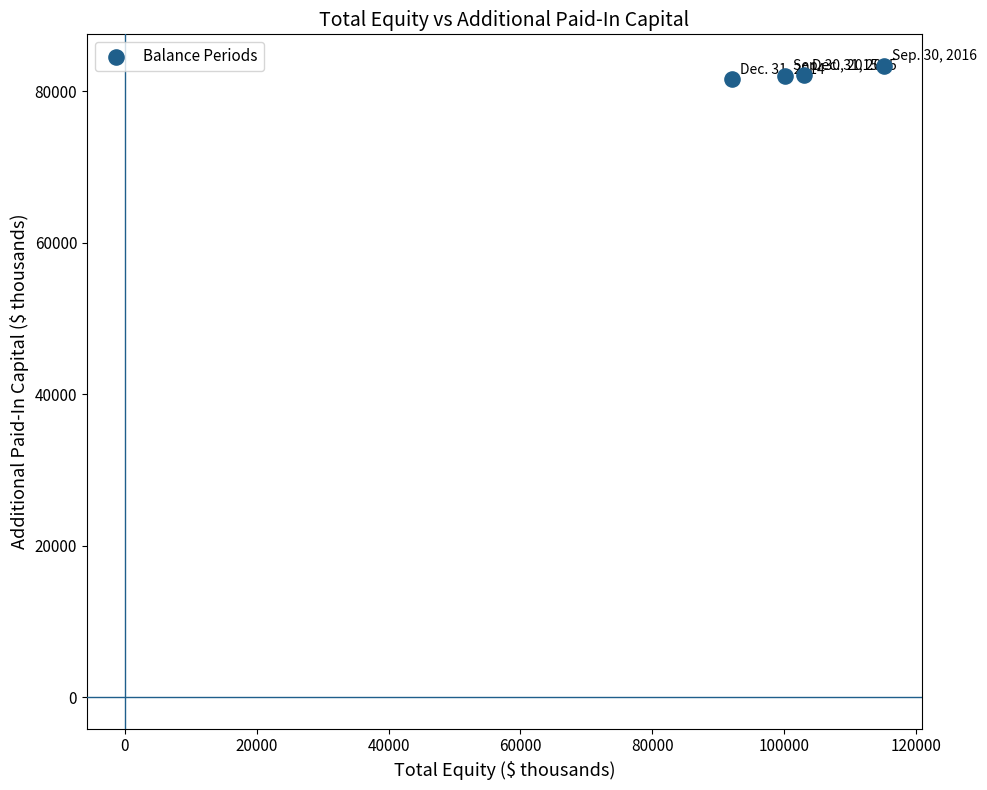

What is the range of Y values (max minus min)?

1717